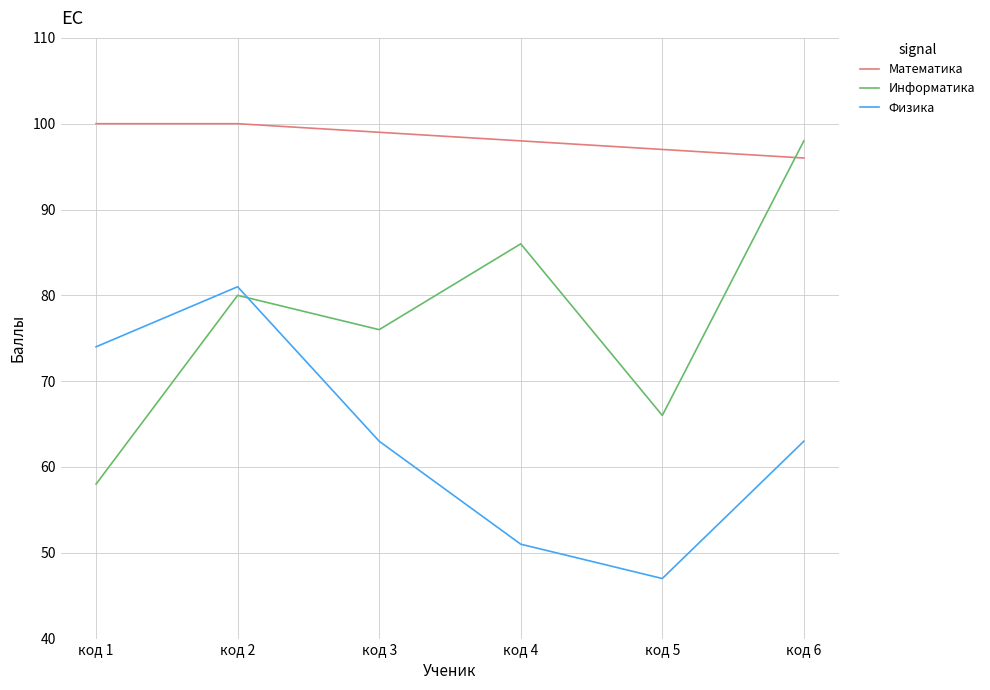

What are all the series names shown in the legend?

Математика, Информатика, Физика